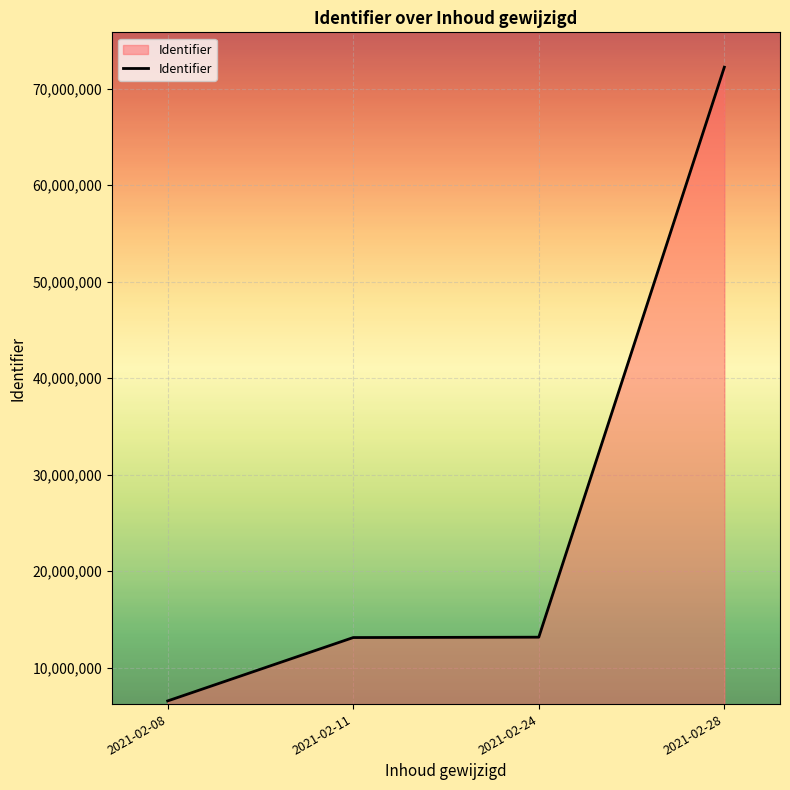

True or false: the data has more than 1 interior local peaks.

False